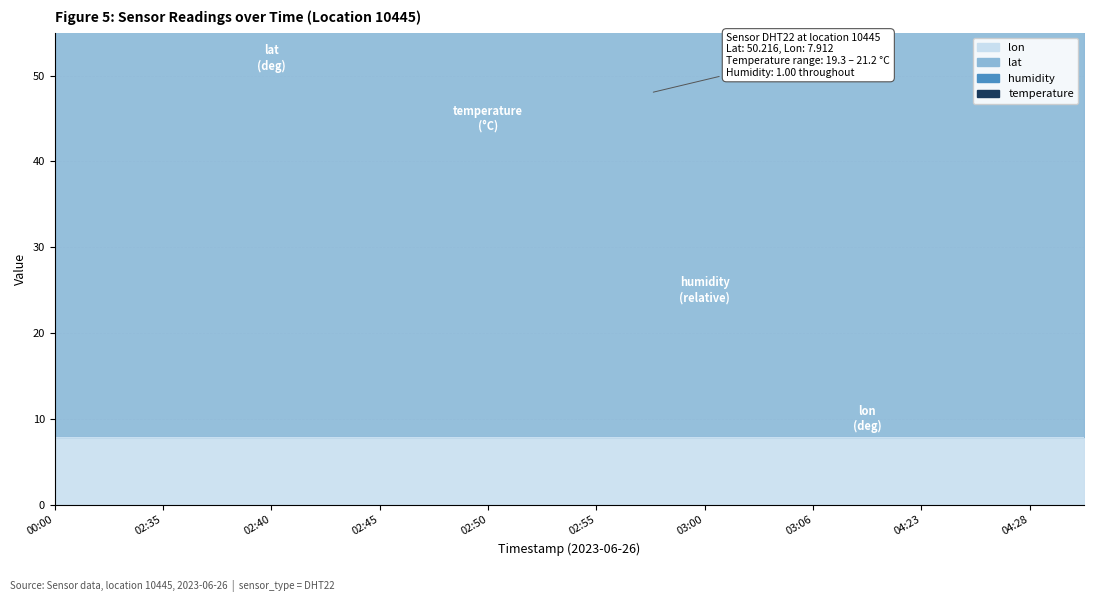

Reading left to right, transcribe all the data shown in this chart.

temperature: 21.2	20.2	20.0	19.9	19.9	19.9	19.8	19.7	19.7	19.6	19.5	19.5	19.4	19.3	19.3	20.4	20.3	20.1	20.0	20.0
humidity: 1.0	1.0	1.0	1.0	1.0	1.0	1.0	1.0	1.0	1.0	1.0	1.0	1.0	1.0	1.0	1.0	1.0	1.0	1.0	1.0
lat: 50.2	50.2	50.2	50.2	50.2	50.2	50.2	50.2	50.2	50.2	50.2	50.2	50.2	50.2	50.2	50.2	50.2	50.2	50.2	50.2
lon: 7.9	7.9	7.9	7.9	7.9	7.9	7.9	7.9	7.9	7.9	7.9	7.9	7.9	7.9	7.9	7.9	7.9	7.9	7.9	7.9